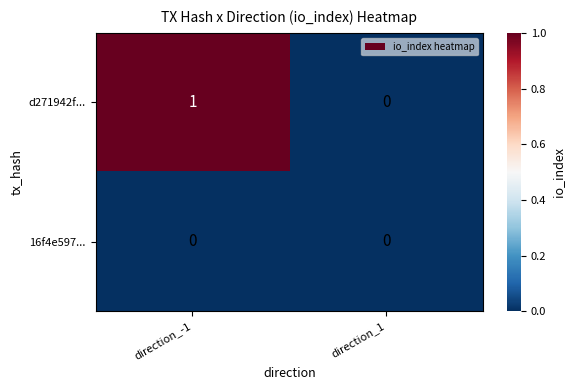

Reading left to right, list all the values displayed in this chart.

d271942f...: 1	0
16f4e597...: 0	0